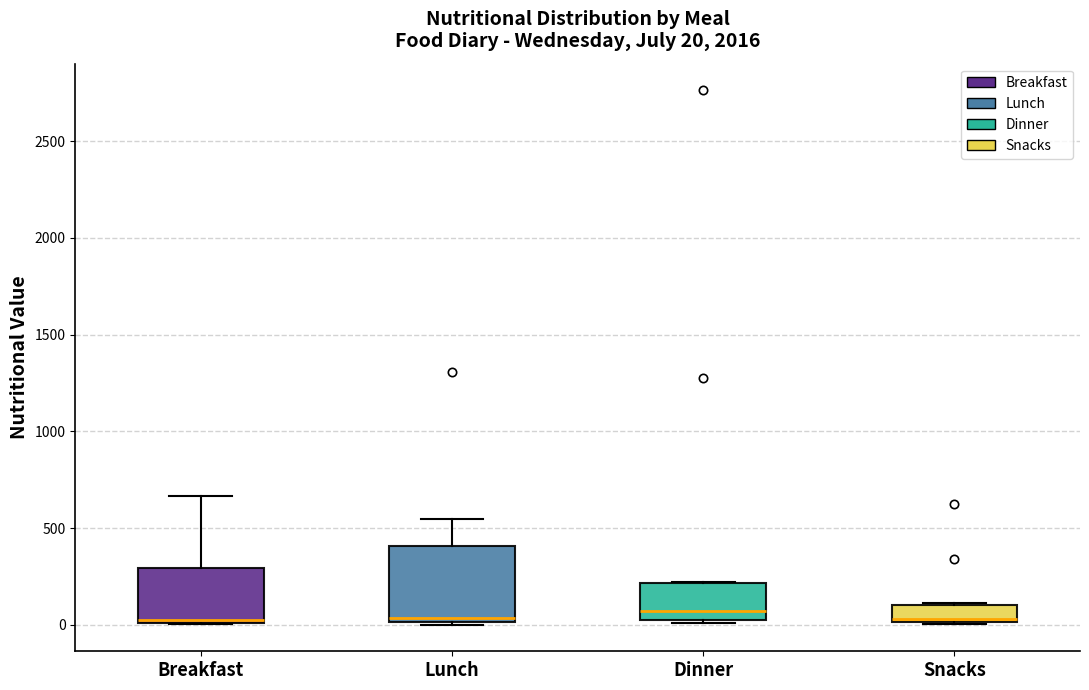

Comparing the boxes themselves (not the whiskers), which one is the tallest?

Lunch